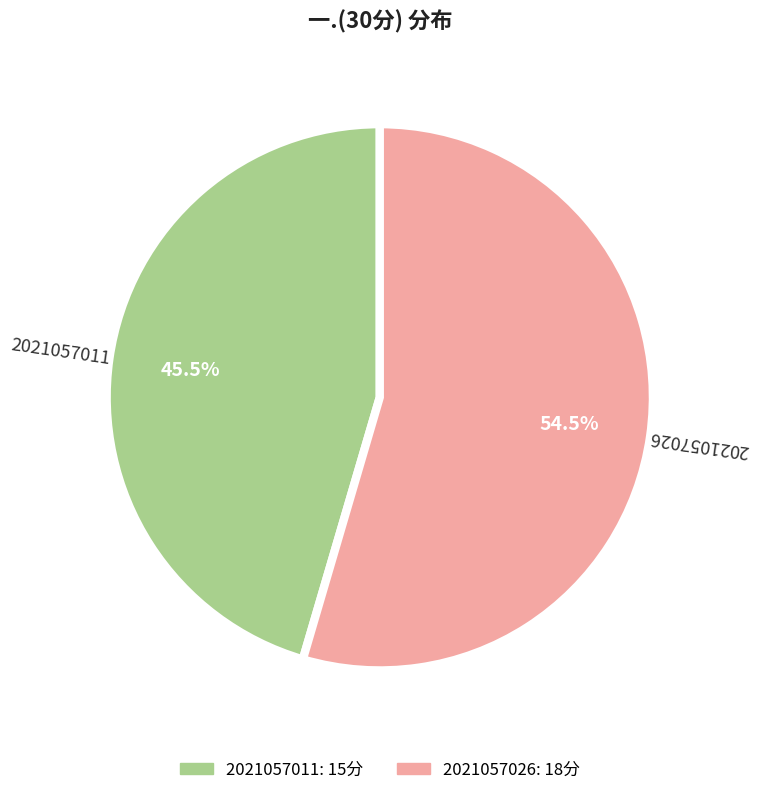

To the nearest percent, what is the average slice percentage?

50%